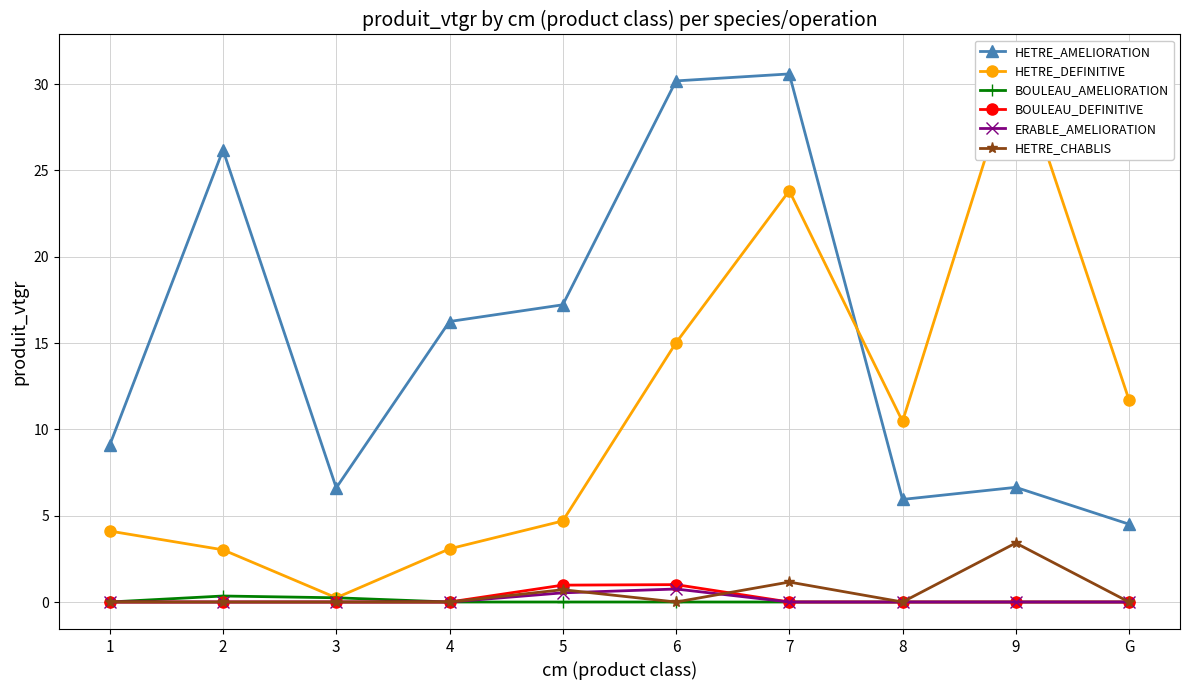

Which series has the widest spread of values?

HETRE_DEFINITIVE